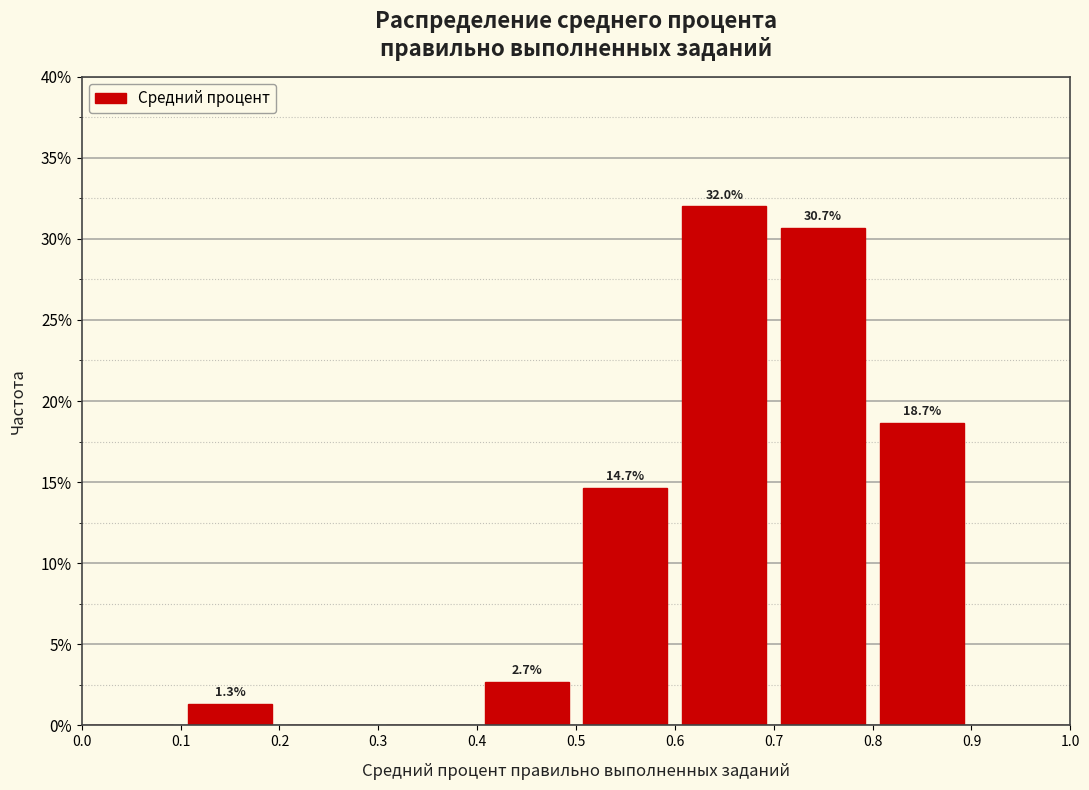

Which range on the x-axis has the tallest bar?

0.6 to 0.7